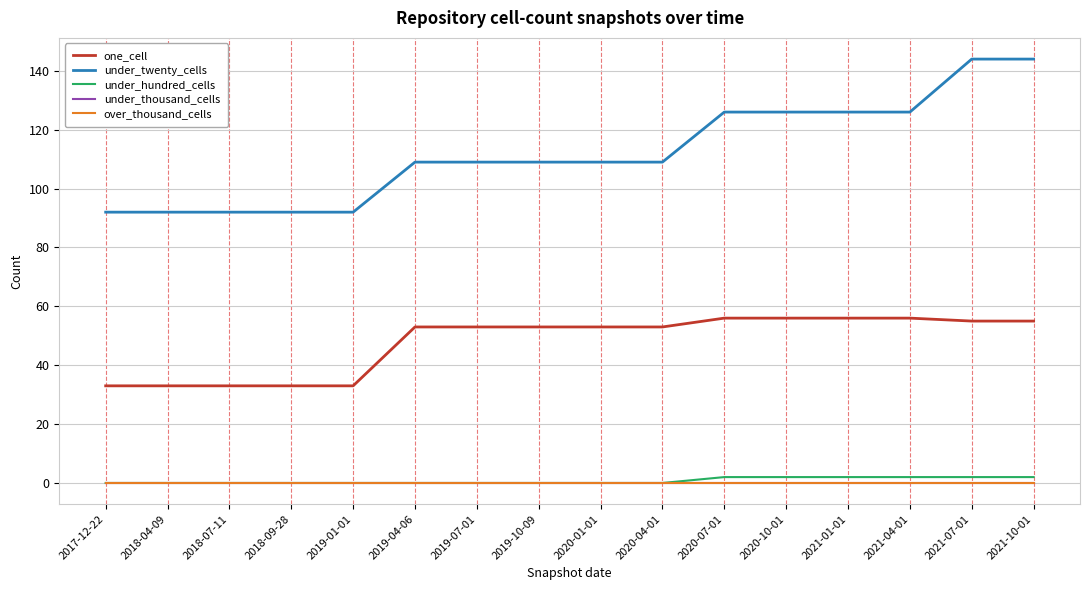

Which series has the largest total across all categories?

under_twenty_cells